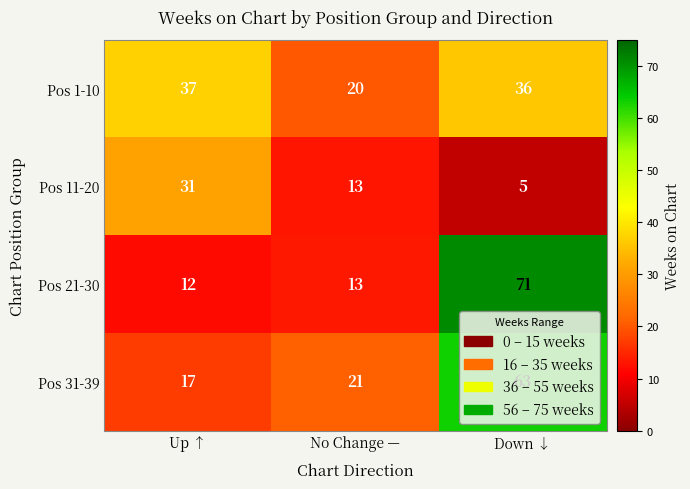

The Pos 11-20 series shows 13 at No Change —. True or false?

True